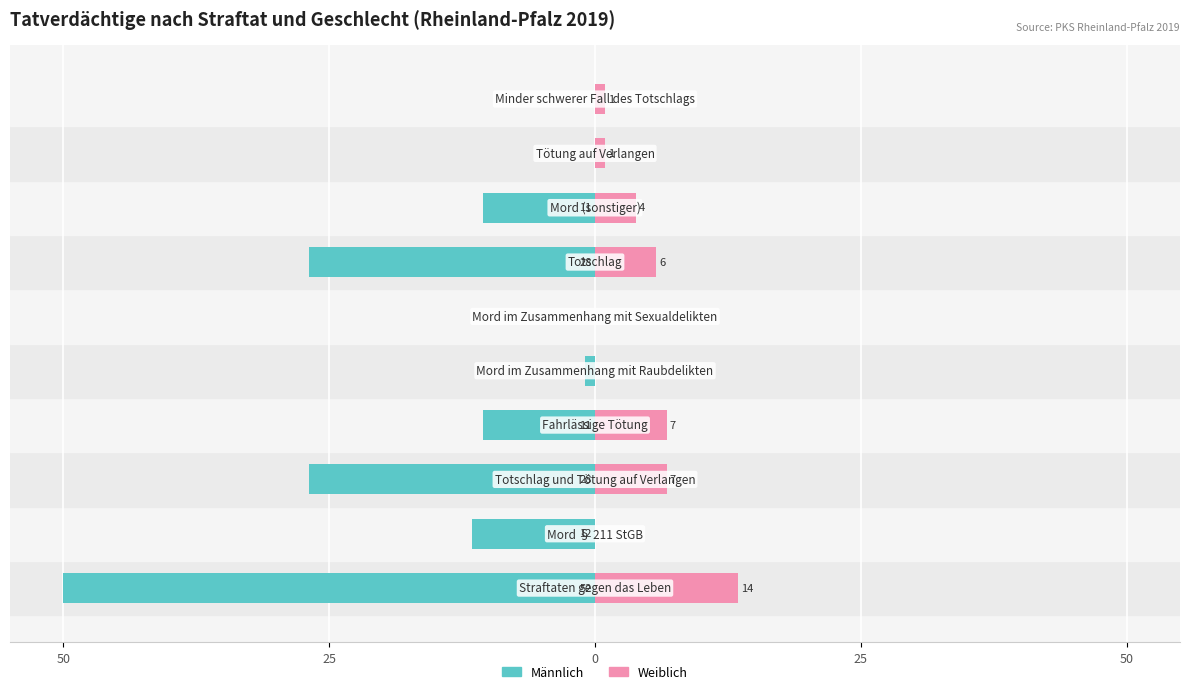

Is it true that Männlich equals -26.7 at 50?

False